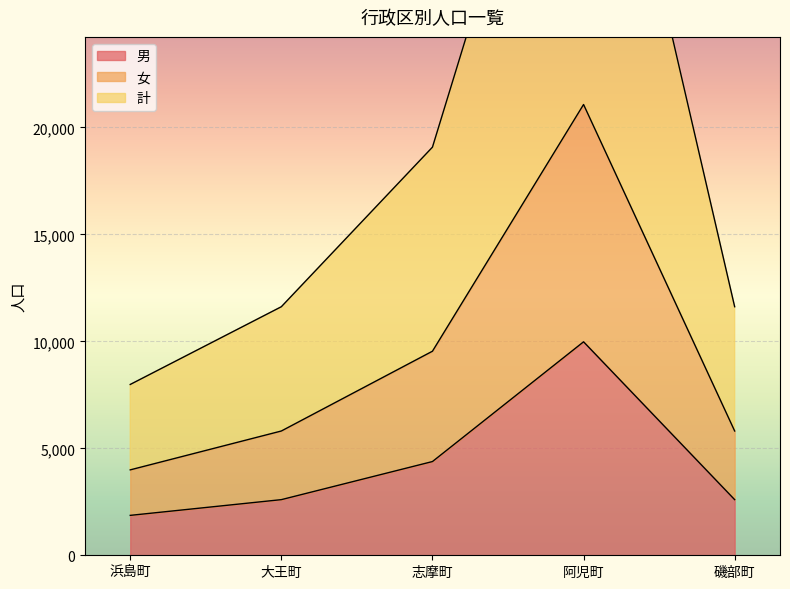

What is the average value of the 女 series?

9245